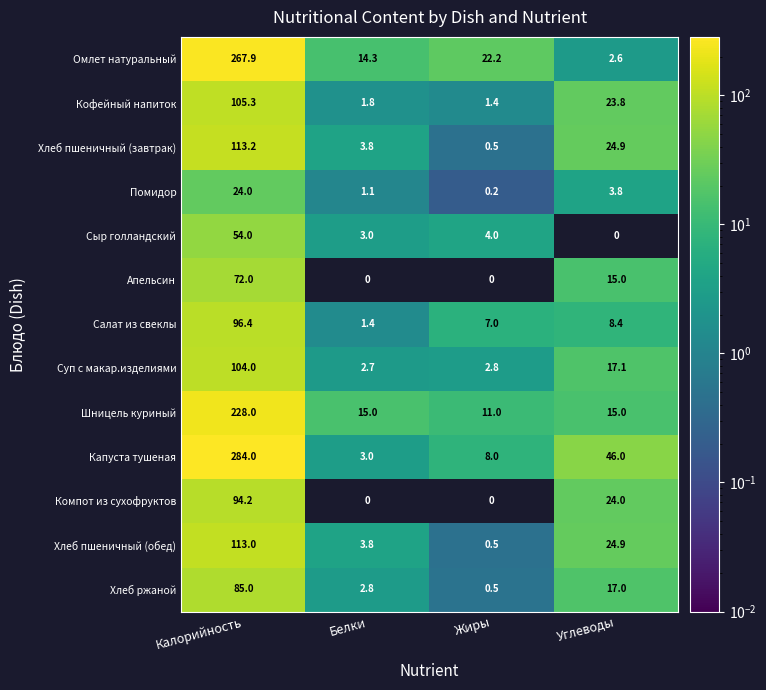

Which category has the highest value across all series?

Калорийность